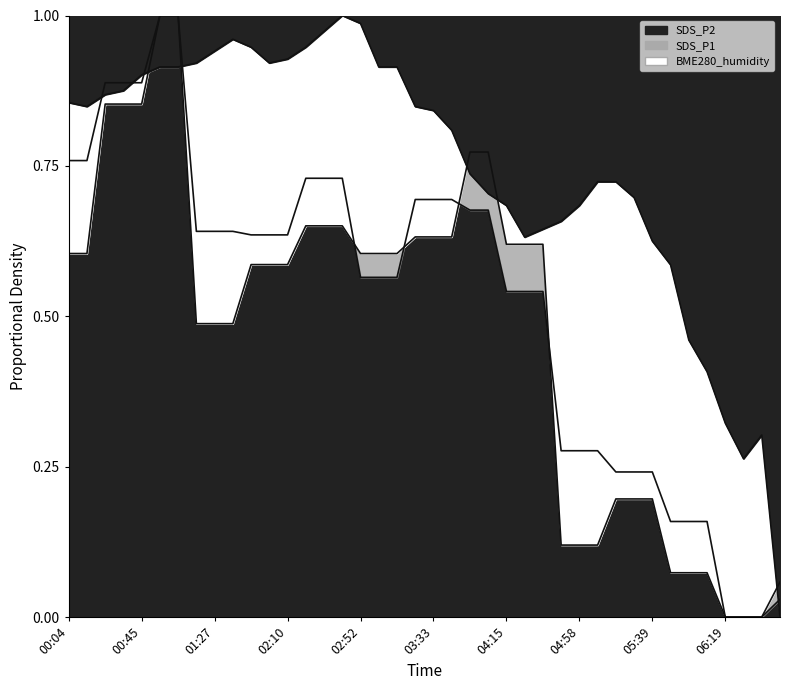

Where is BME280_humidity nearest to the value 0?

06:50